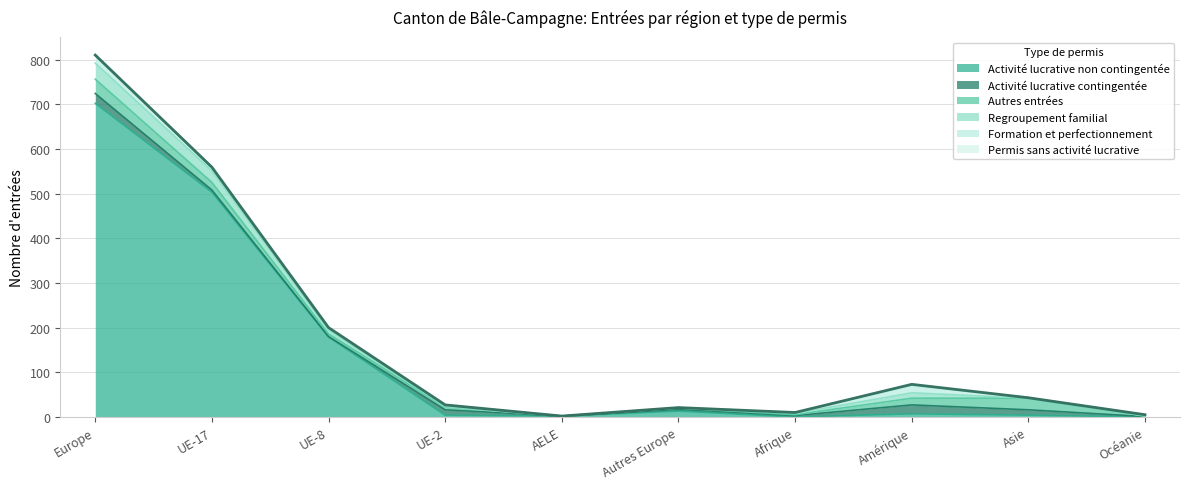

The Regroupement familial series shows -14 at Océanie. True or false?

False